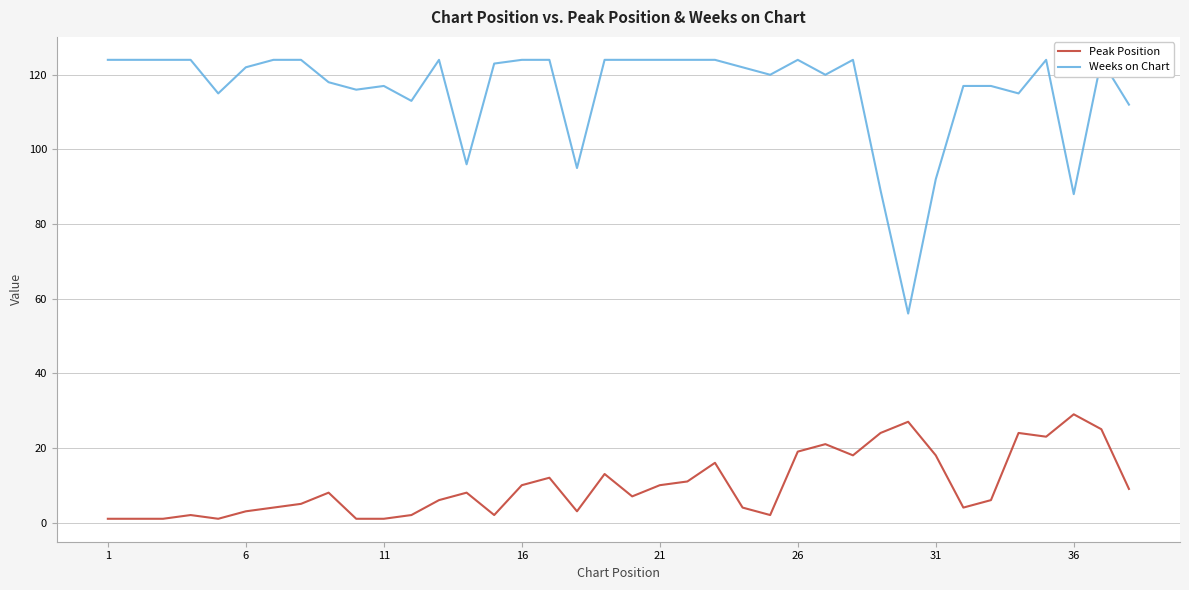

True or false: Peak Position has a value of 18 at 36.

False